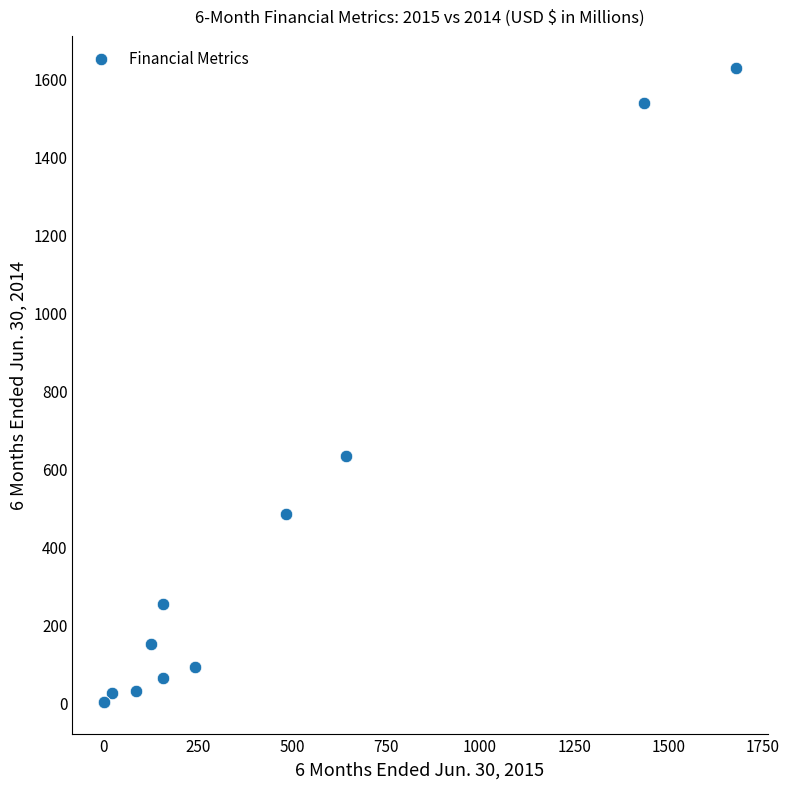

What Y value in the scatter plot is closest to 813?

630.2